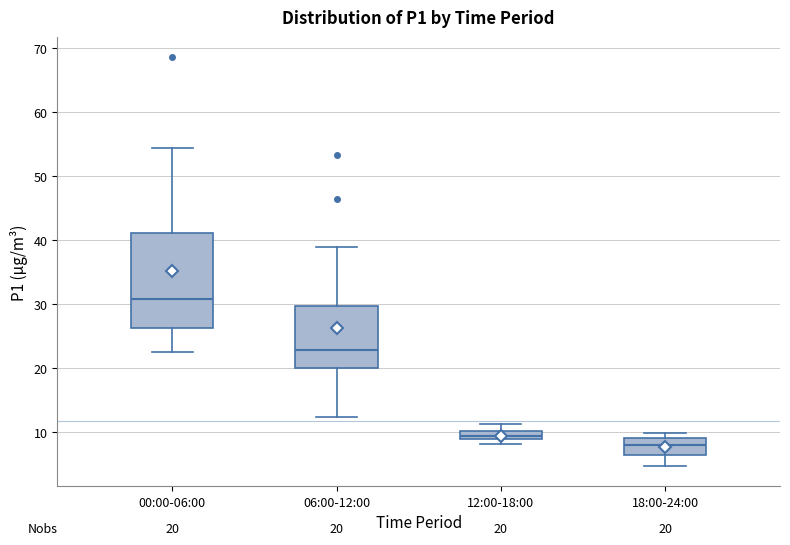

Comparing the boxes themselves (not the whiskers), which one is the tallest?

00:00-06:00